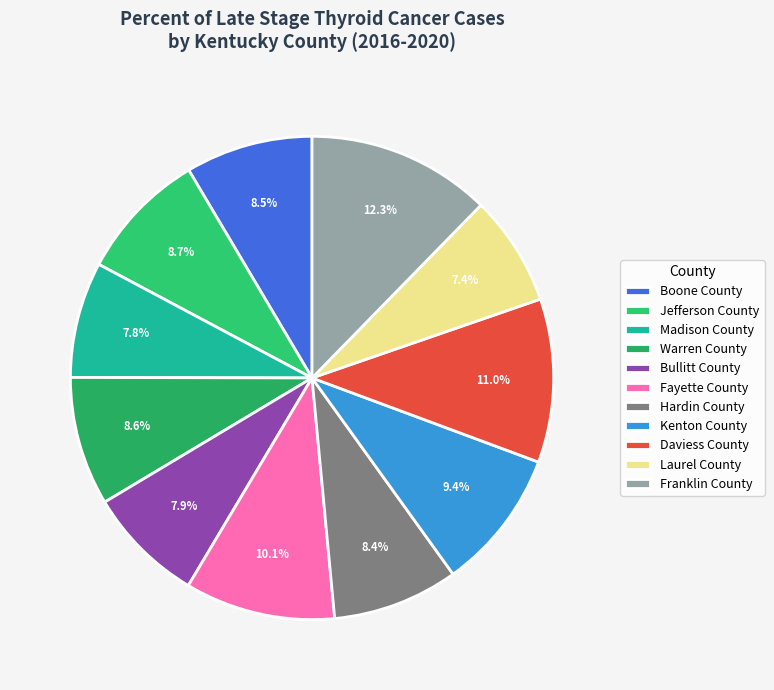

To the nearest percent, what is the difference between the Kenton County and Laurel County slice percentages?

2%